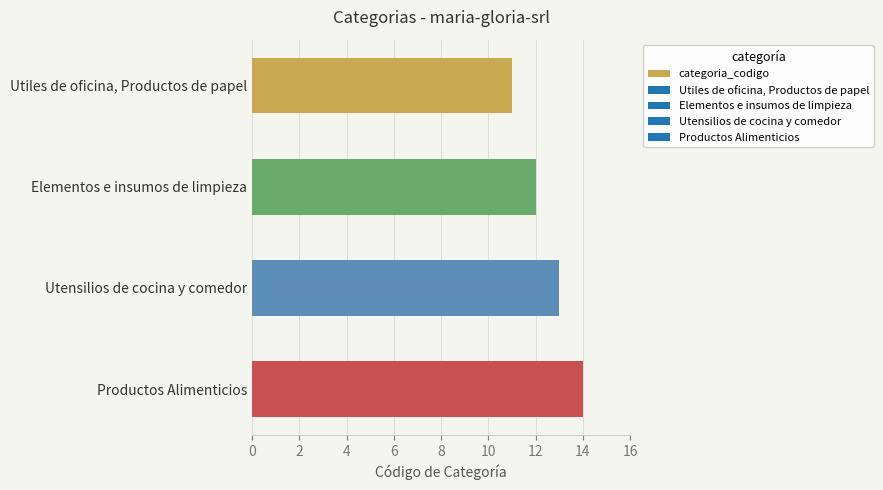

Are the bars horizontal?

Yes